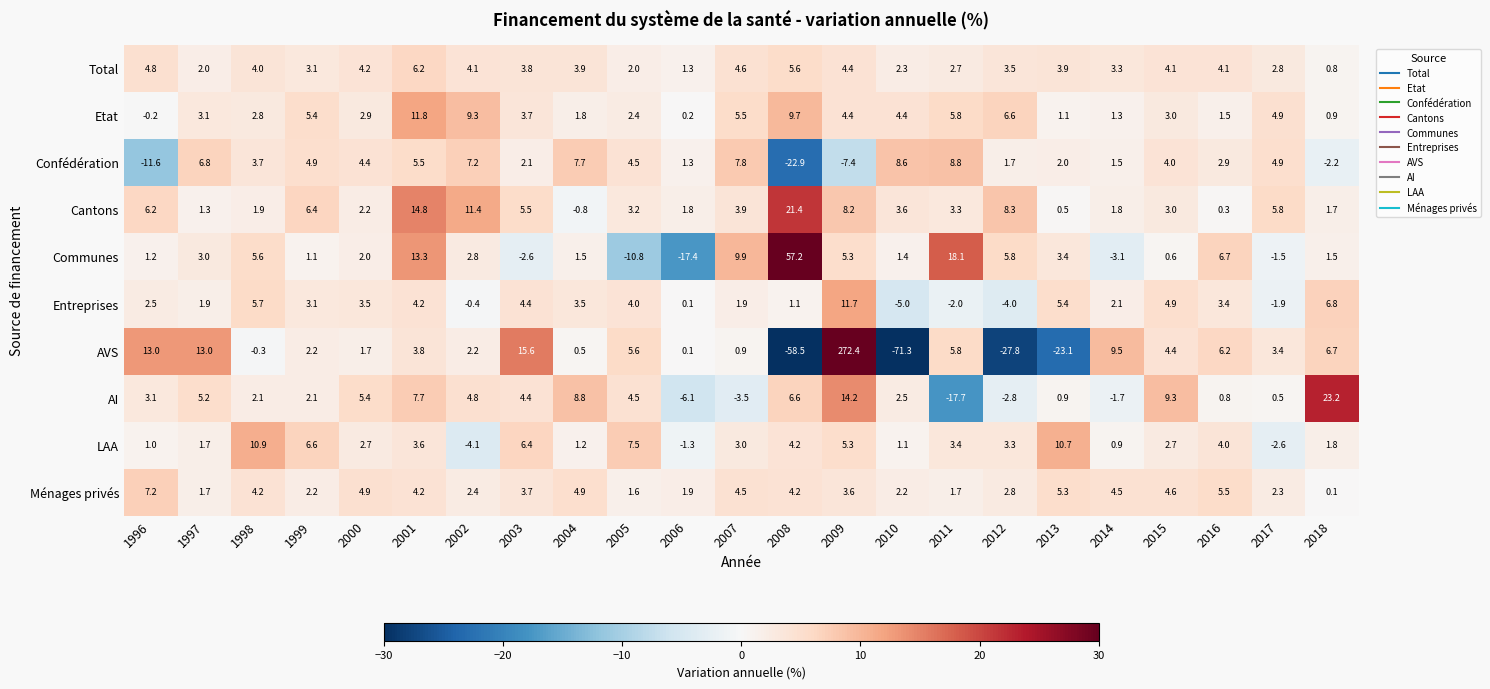

How many values in AI are above zero?

18